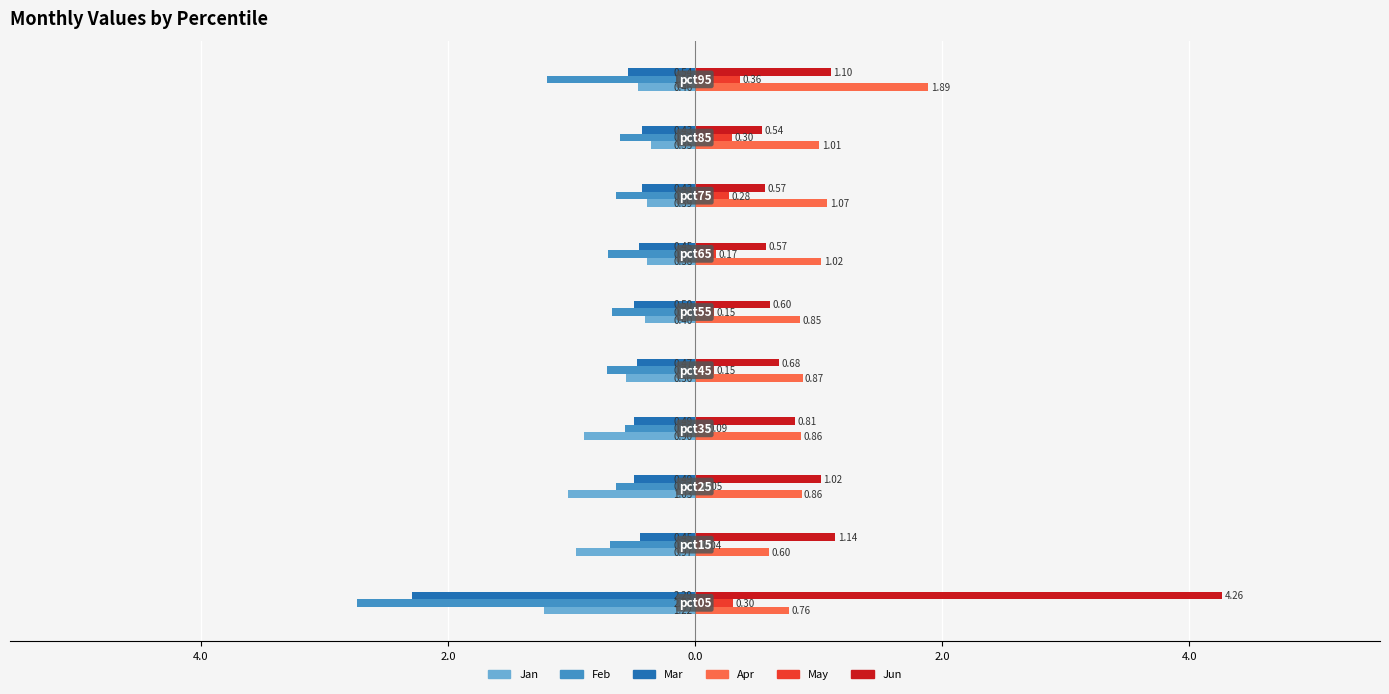

What are all the series names shown in the legend?

Jan, Feb, Mar, Apr, May, Jun